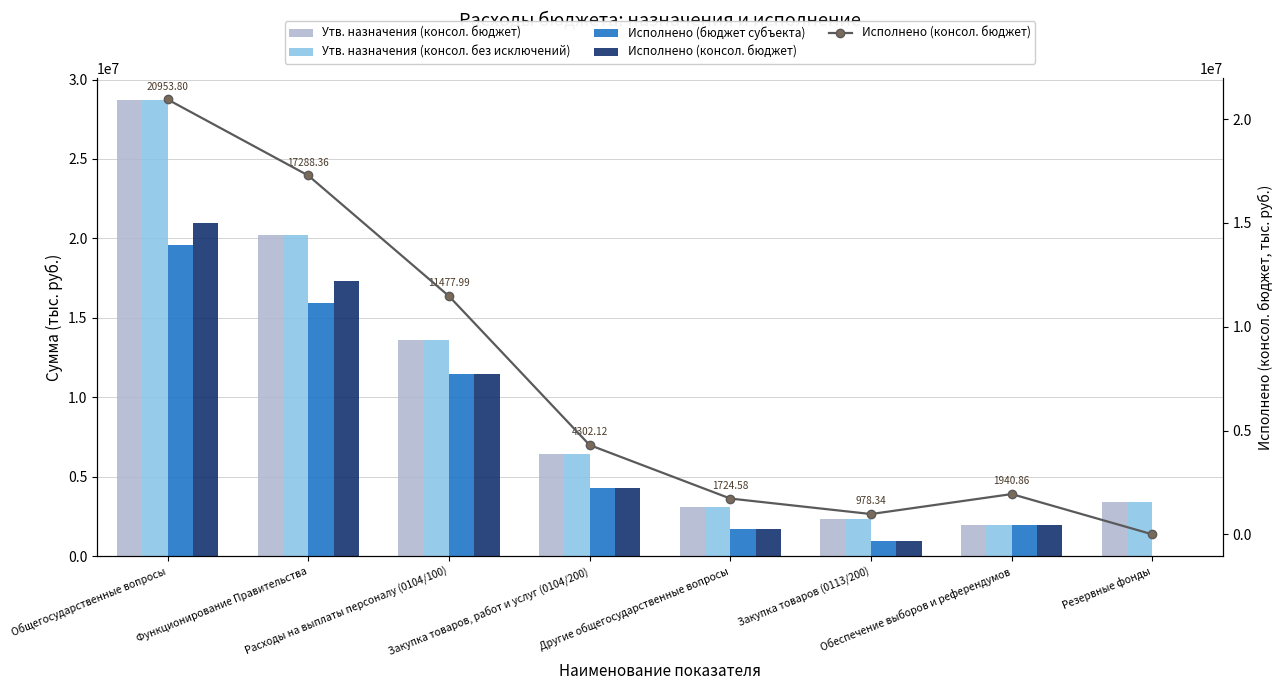

Count the number of categories in the chart.

8